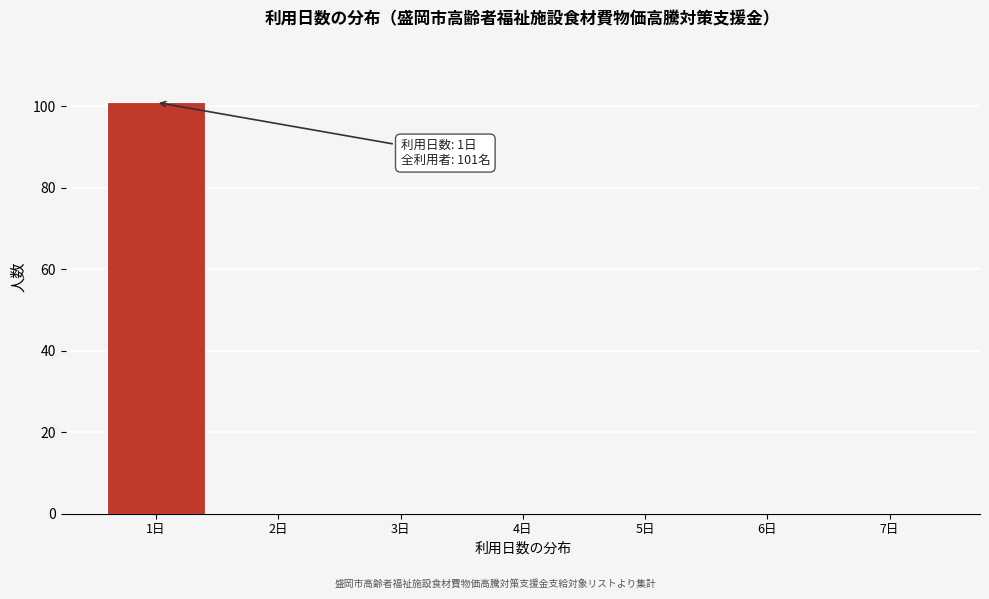

Which range on the x-axis has the tallest bar?

0.5 to 1.5